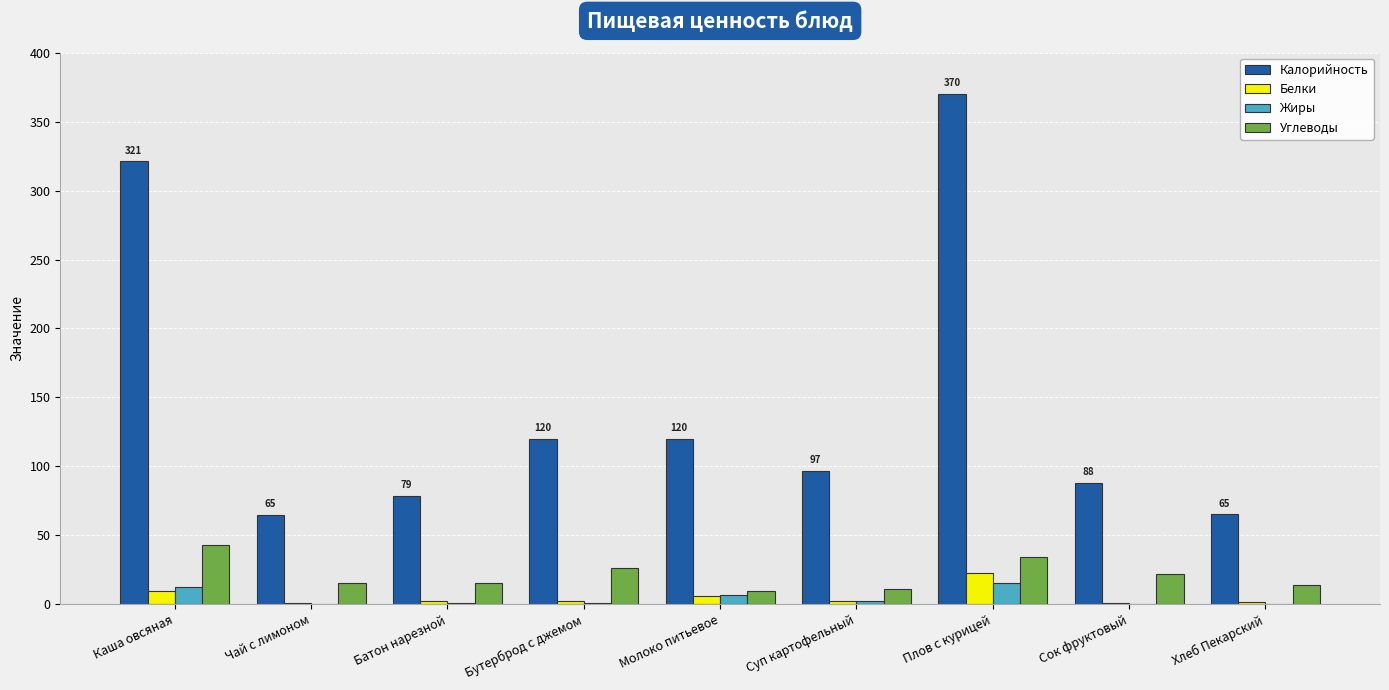

What is the sum of all Калорийность values?

1325.4